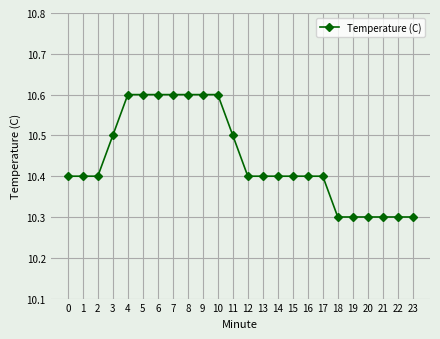

What is the value of the 14th point from the left?

10.4